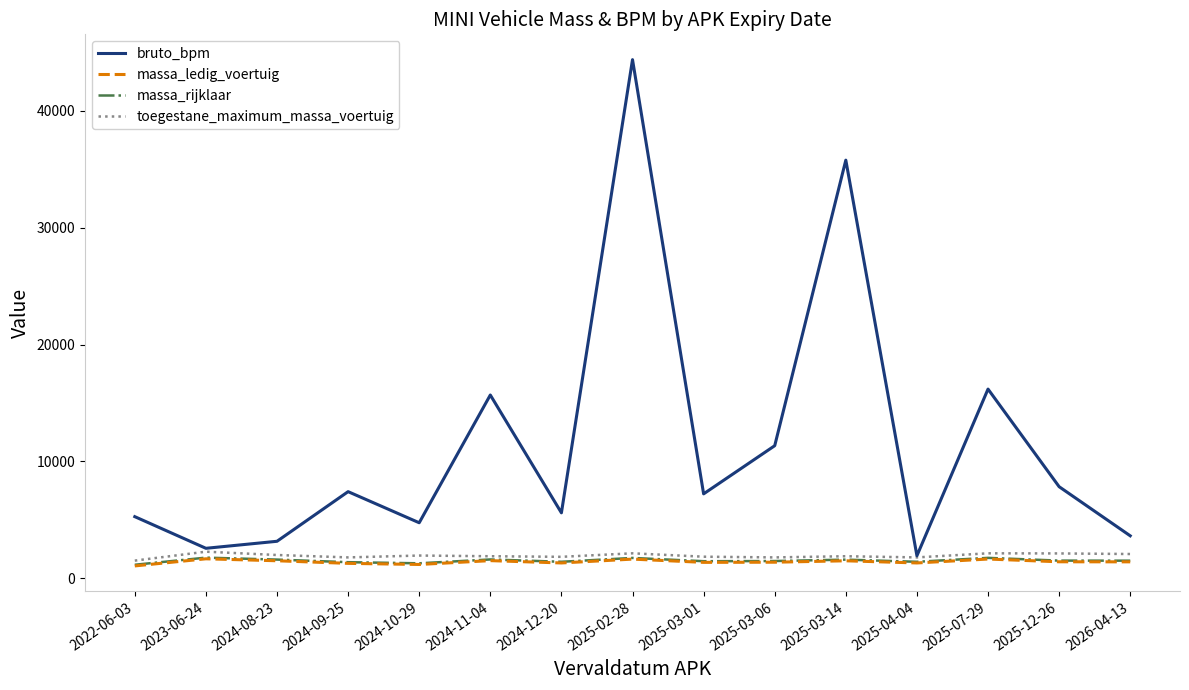

Does the chart have visible grid lines?

No